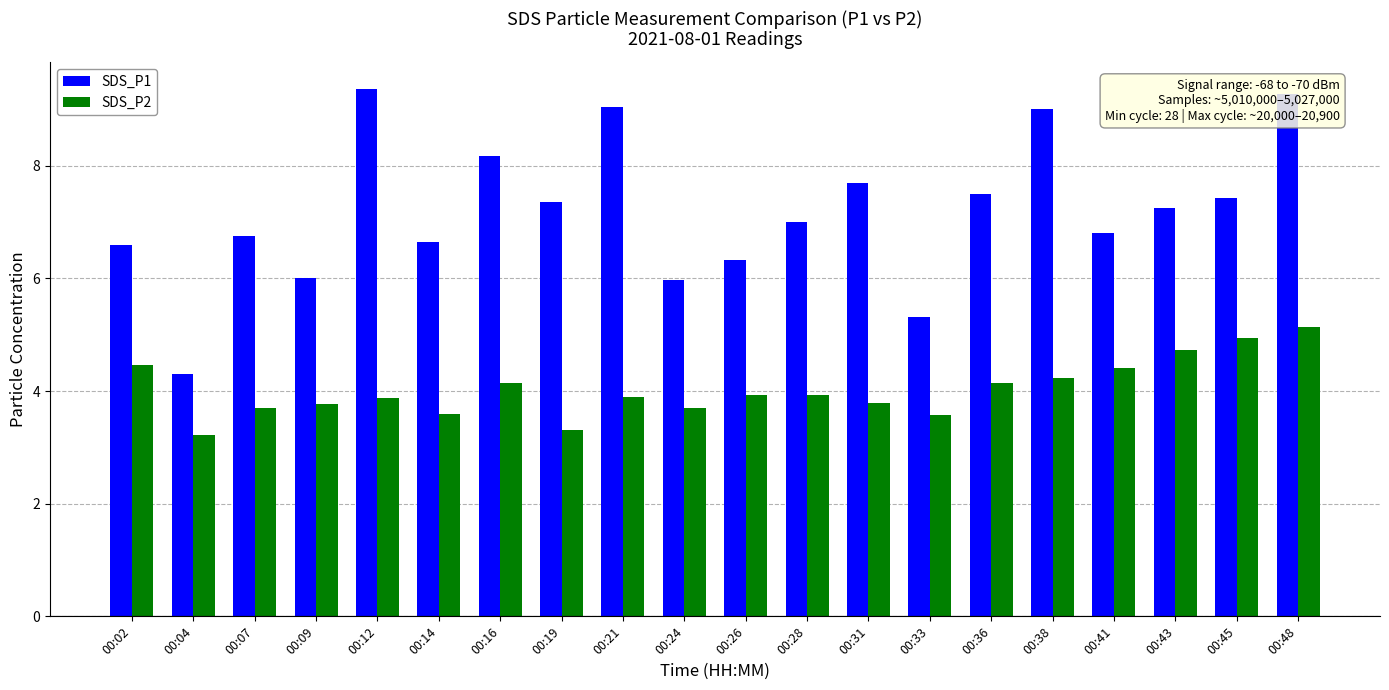

Which series has the widest spread of values?

SDS_P1